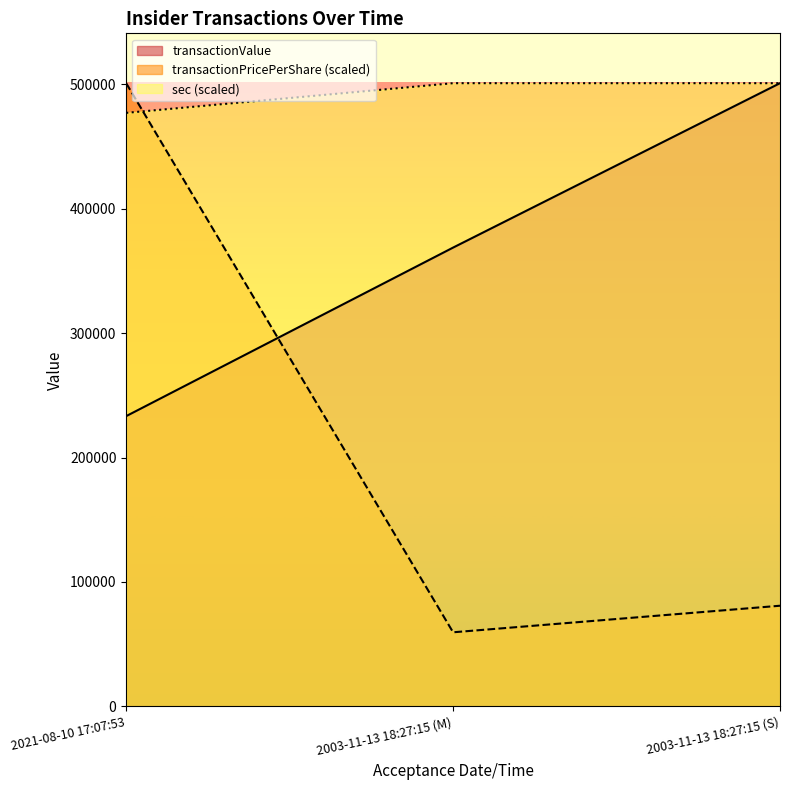

At which category is the sum across all series the highest?

2021-08-10 17:07:53